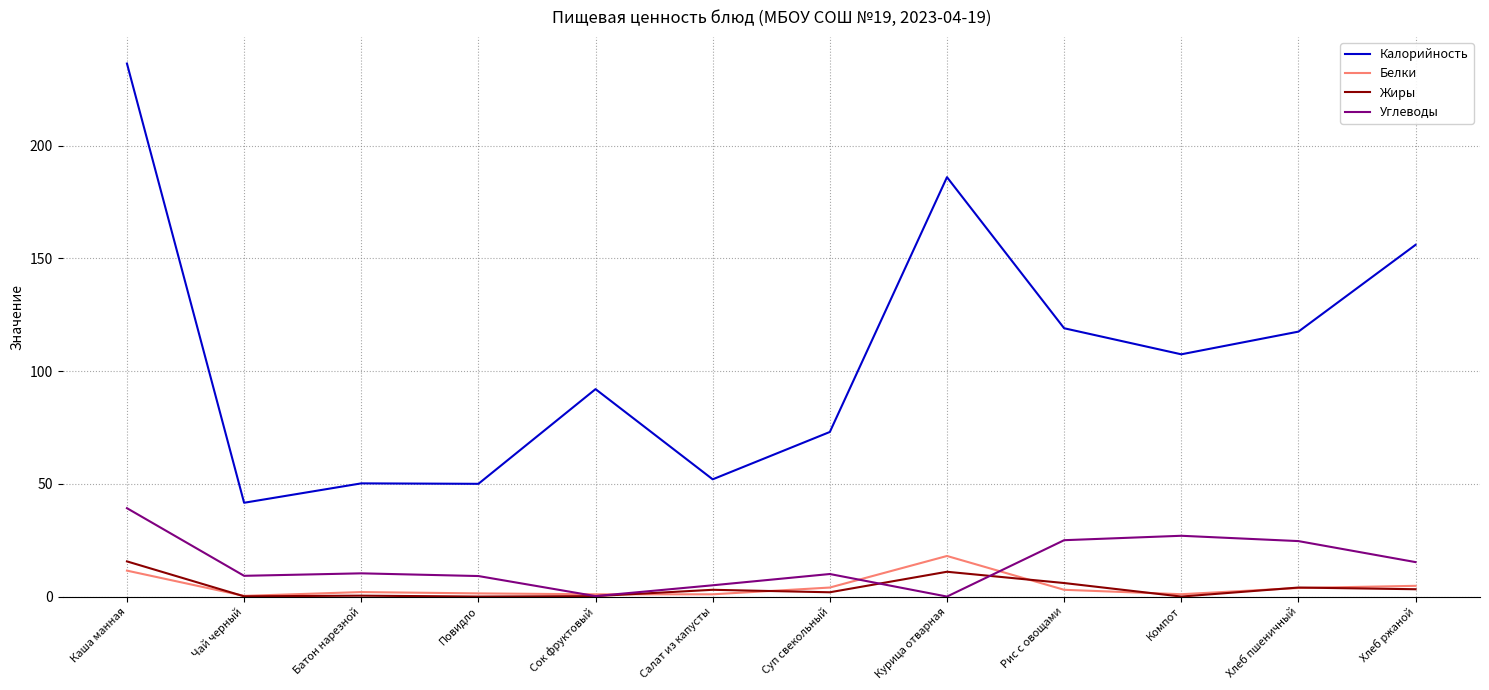

Between Сок фруктовый and Рис с овощами, which series saw the biggest shift?

Калорийность